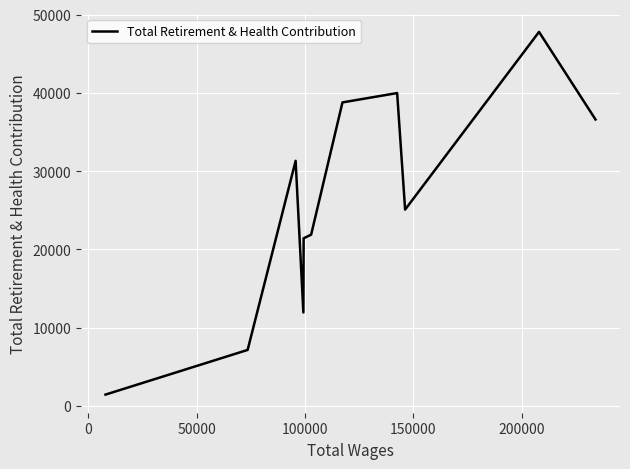

What is the difference between the maximum and minimum values?

46330